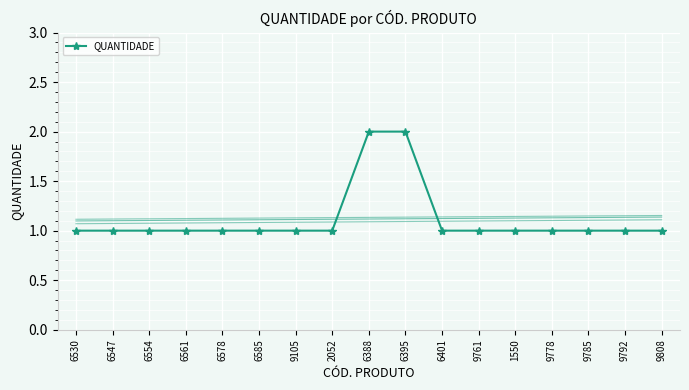

Reading left to right, transcribe all the data shown in this chart.

1	1	1	1	1	1	1	1	2	2	1	1	1	1	1	1	1